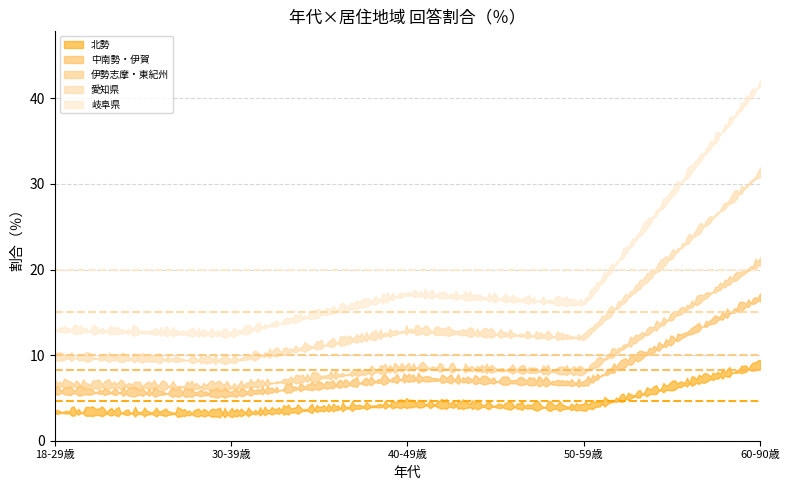

What position from the right is 60-90歳?

1